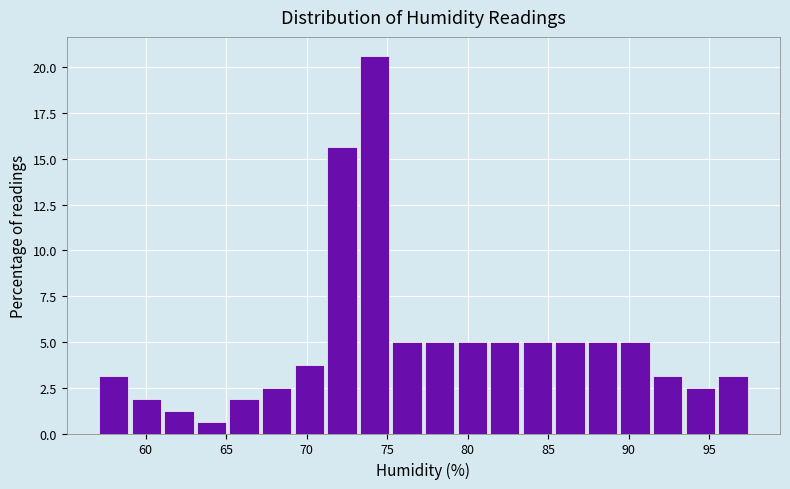

Over which range of the x-axis is the bar tallest?

73.0 to 75.0